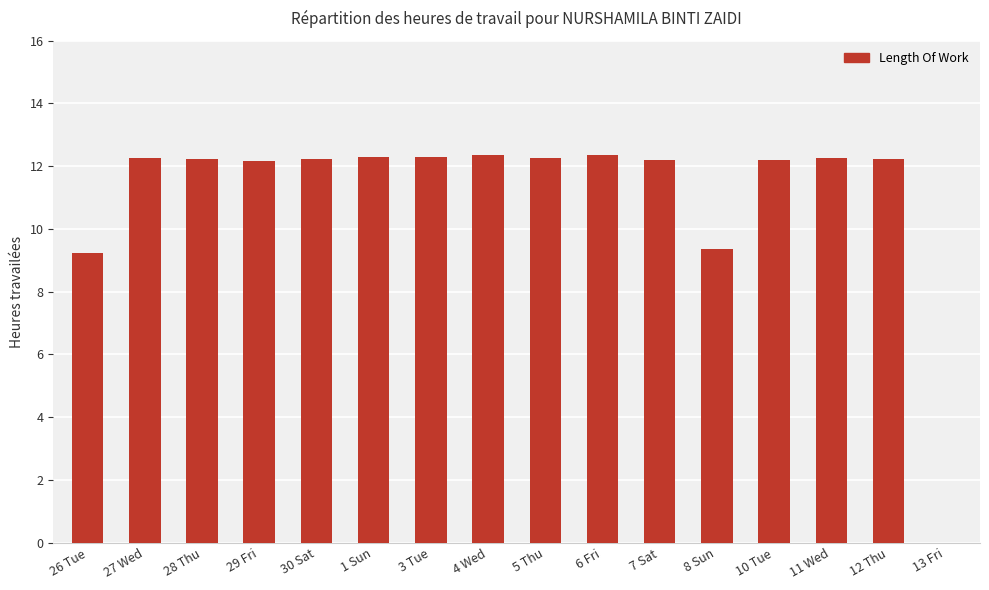

Is it true that the value at 1 Sun is 12.3?

True